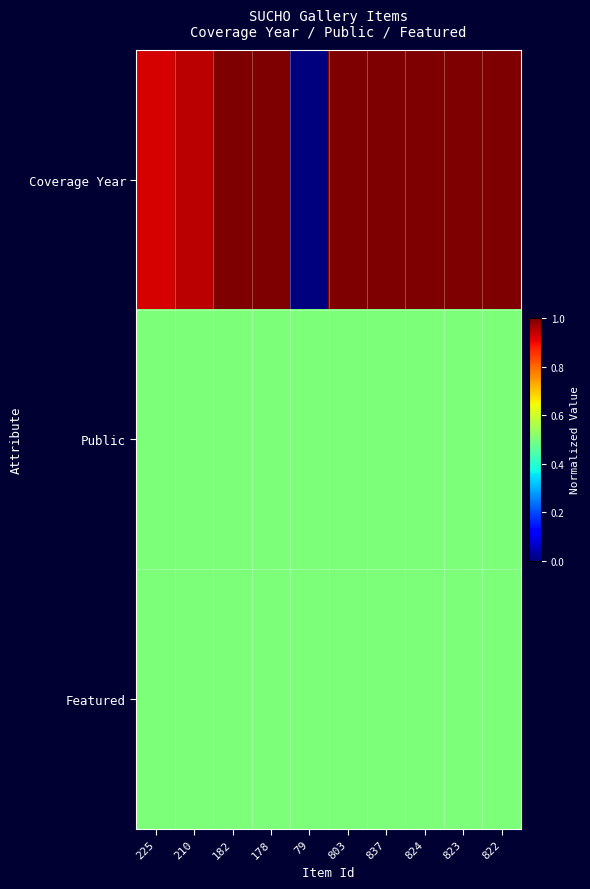

At 79, list the series in order from largest to smallest.

Public, Featured, Coverage Year